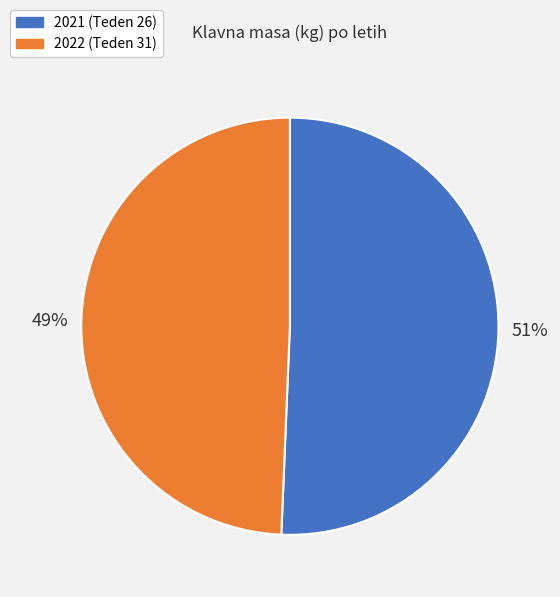

What is the smallest slice in the pie chart?

2022 (Teden 31)